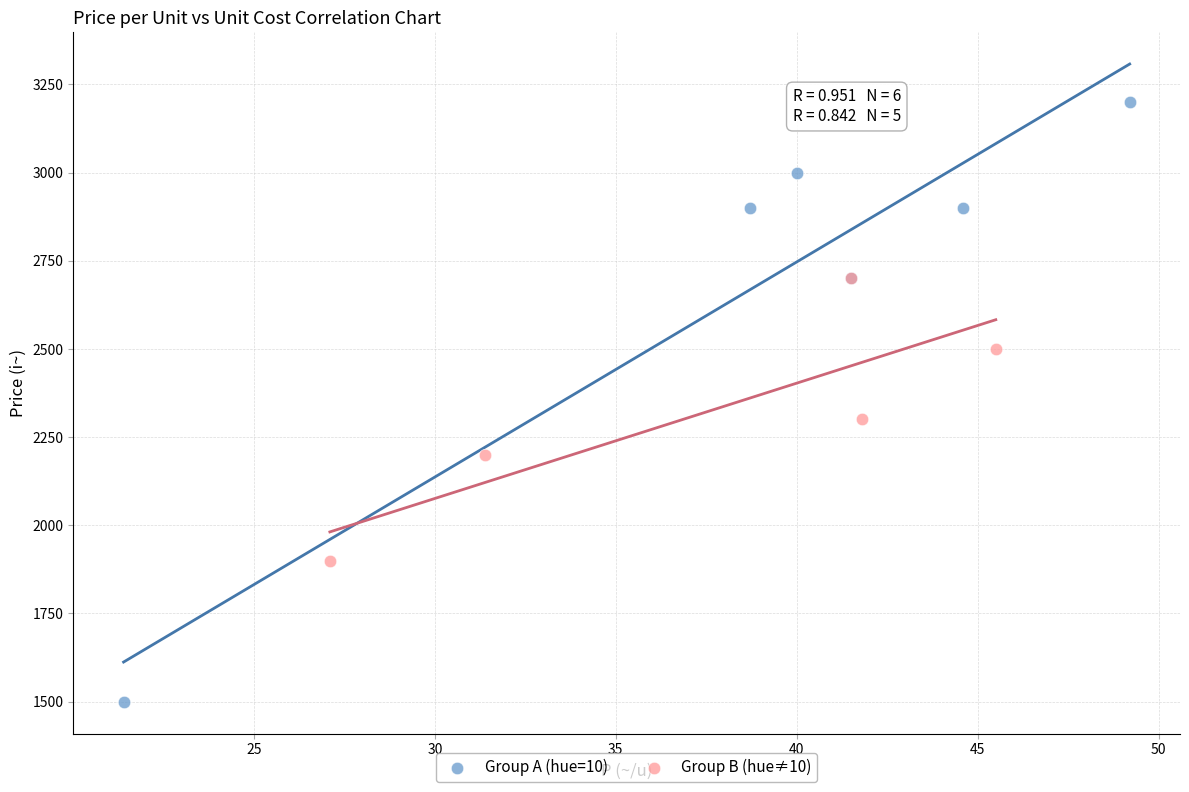

Which series has the widest spread of Y values?

Group A (hue=10)